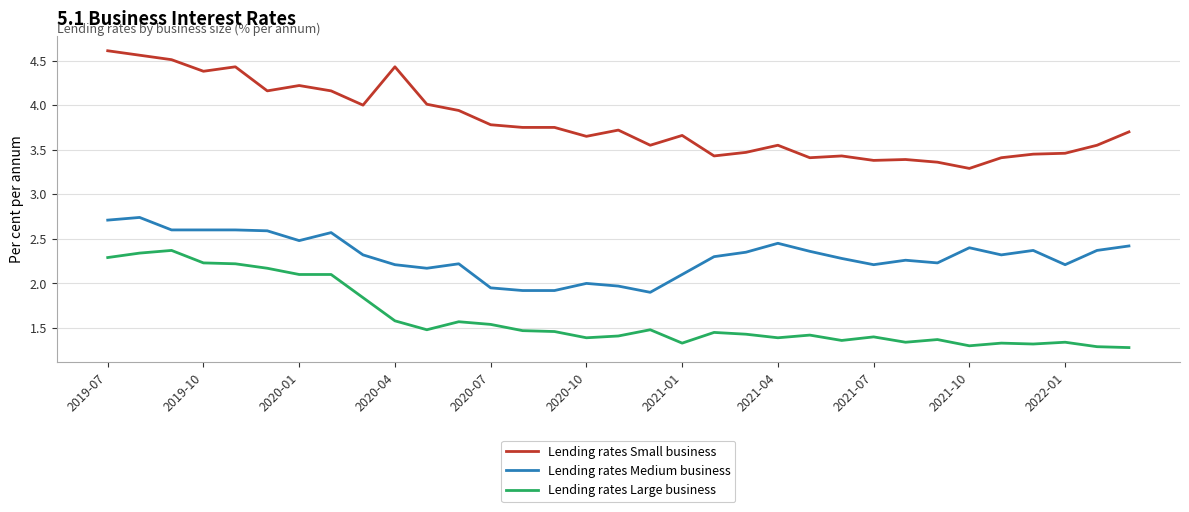

What is the difference between the maximum and minimum values in the Lending rates Large business series?

1.1